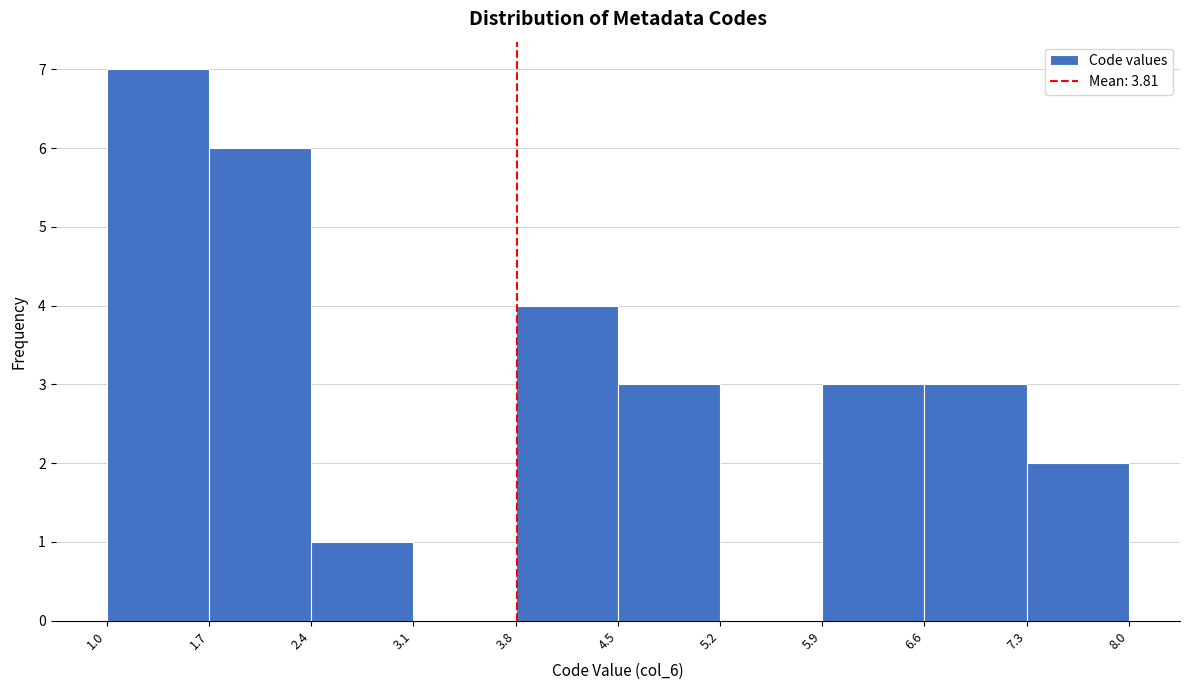

What is the height of the bar covering 5.9 to 6.6 on the x-axis? The values are not printed on the chart, so give them approximately, as read against the axis.

3